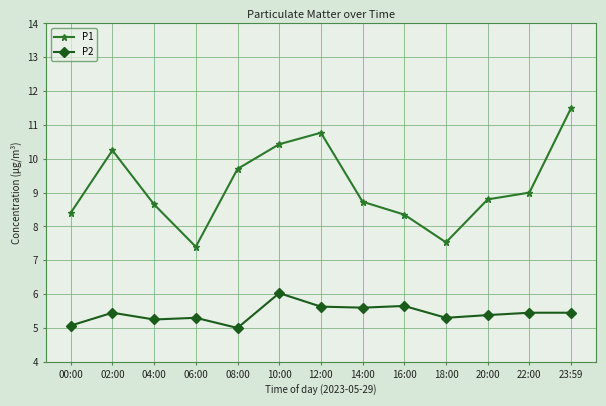

What is the sum of all P1 values?

119.5